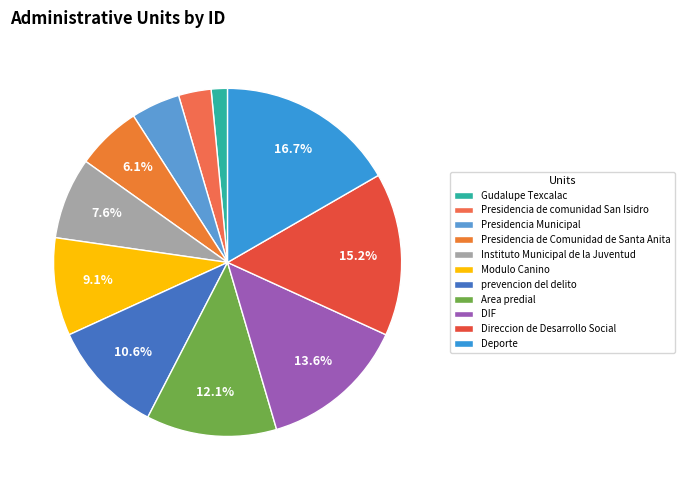

What is the change in value from Area predial to Deporte?

+3